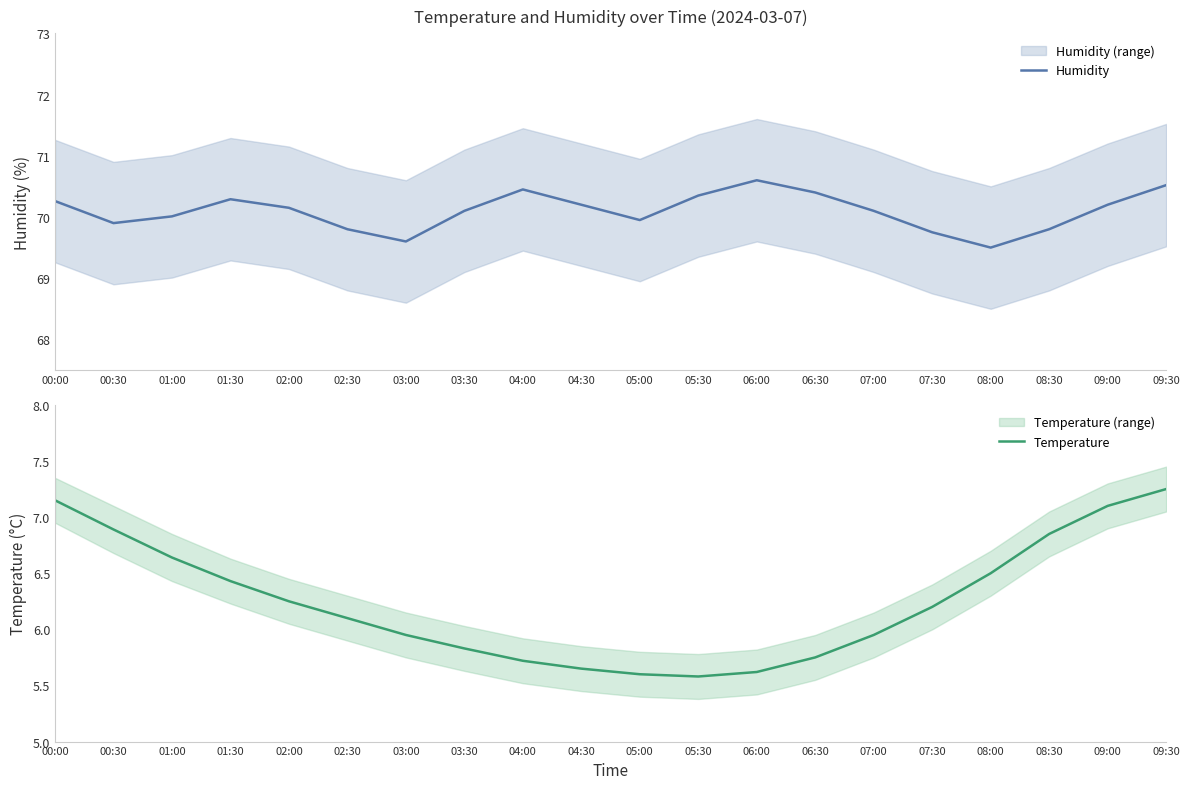

Is it true that Temperature equals 8.2 at 03:00?

False